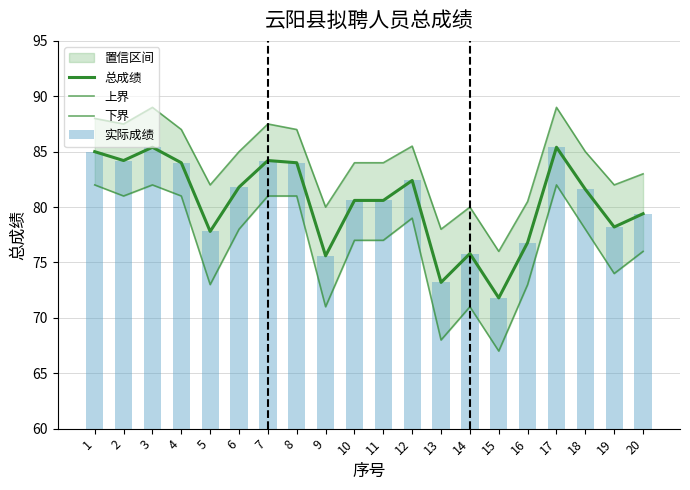

Which series has the widest spread of values?

下界